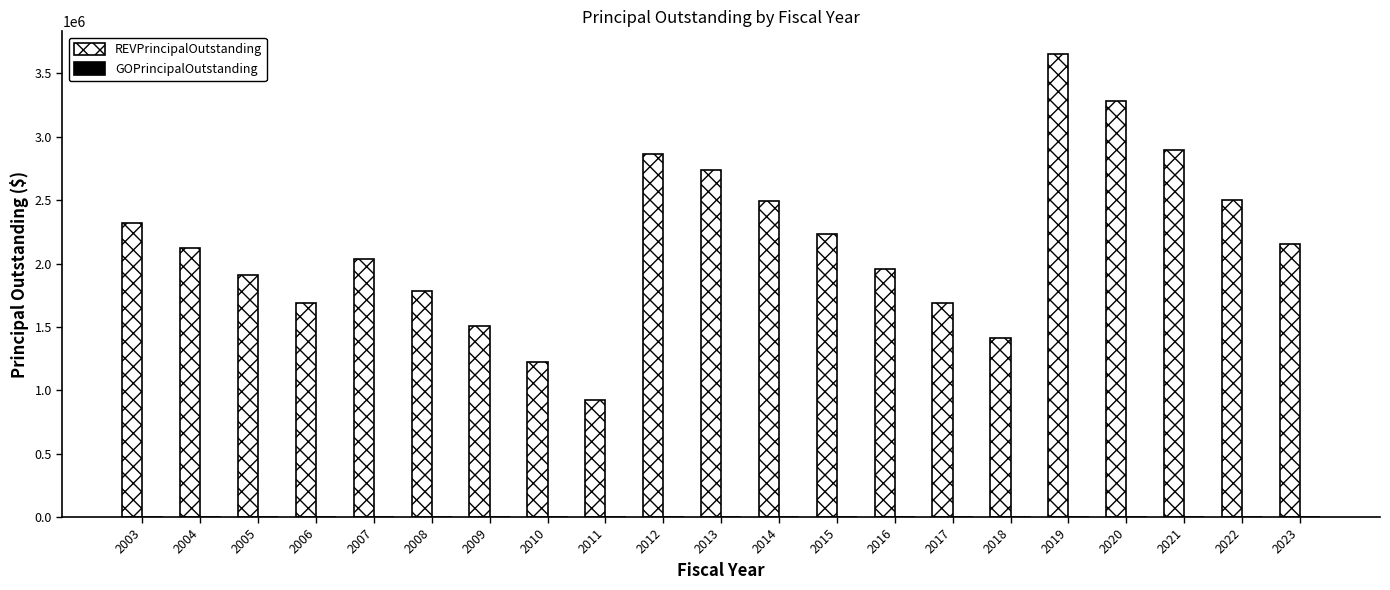

What is the approximate value at 2005, to the nearest 100?

1910000